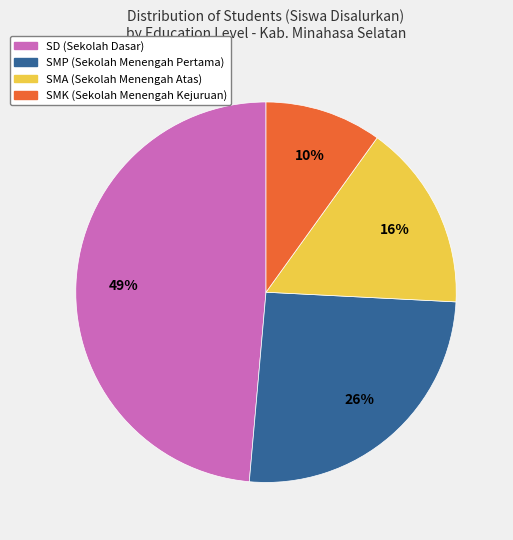

Does any single category account for the majority?

No